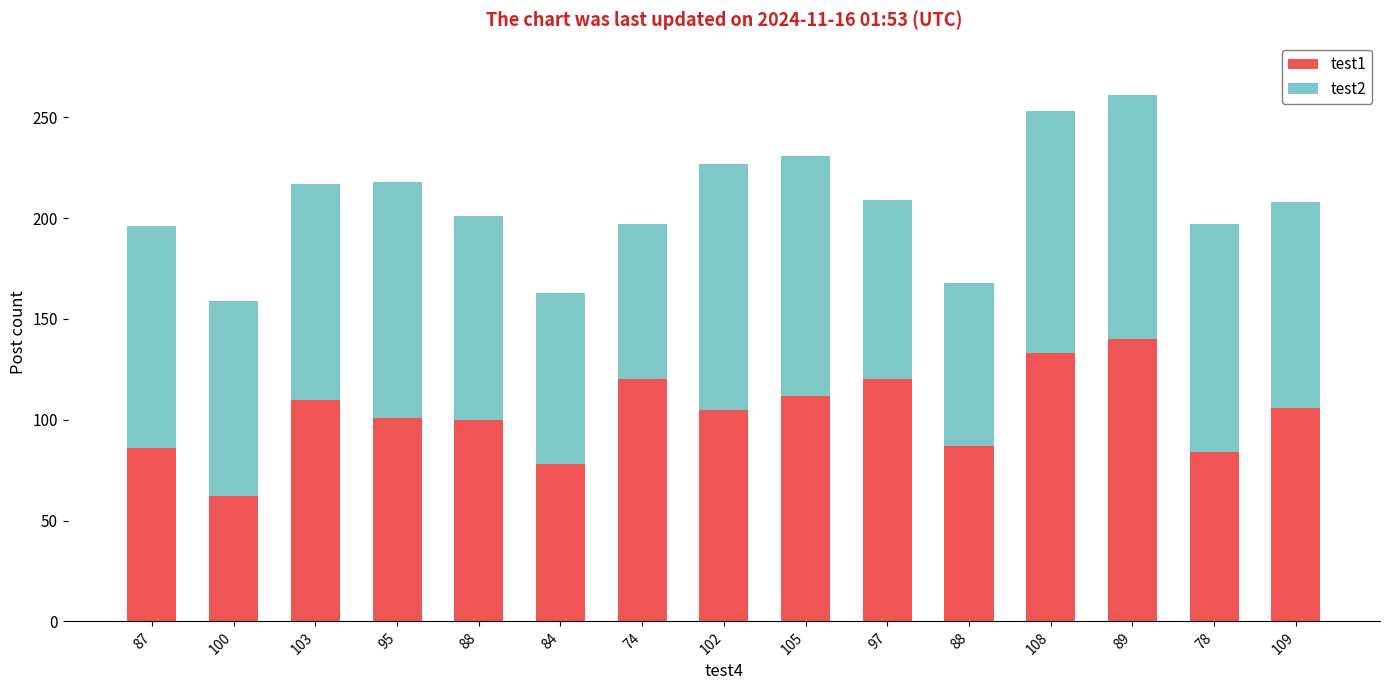

Count the number of categories in the chart.

15